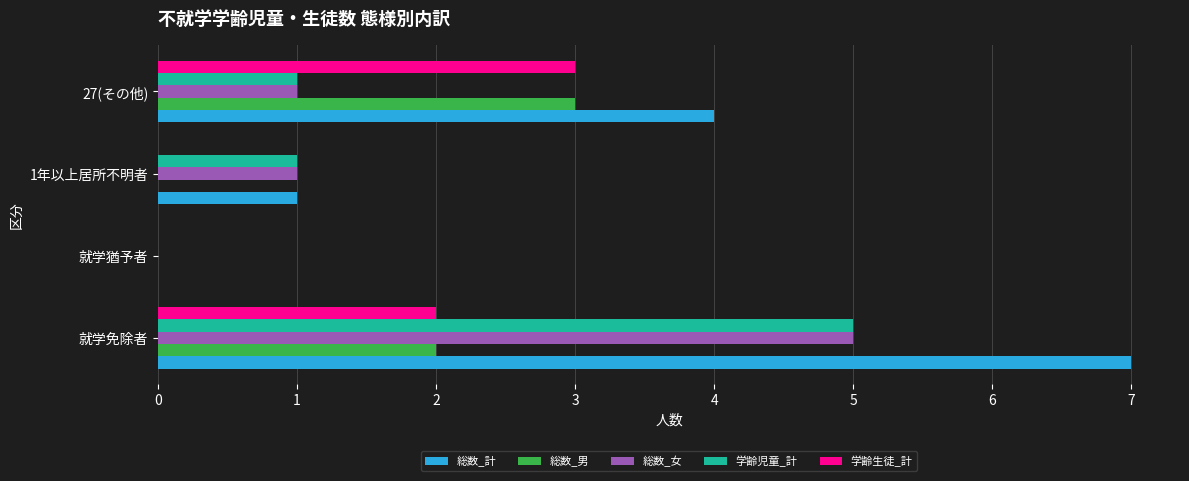

Is the value of 学齢児童_計 at 1年以上居所不明者 greater than the value of 学齢生徒_計 at 就学猶予者?

Yes